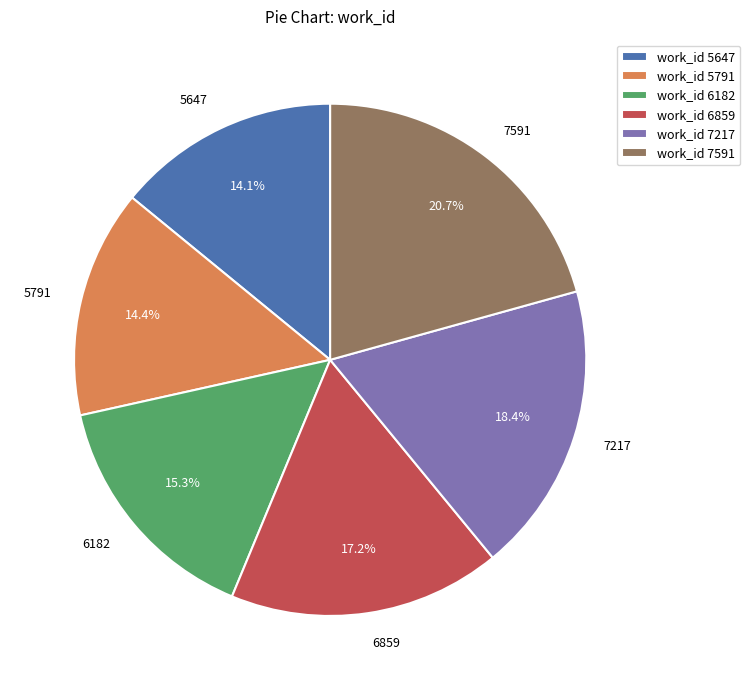

To the nearest percent, what is the average slice percentage?

17%